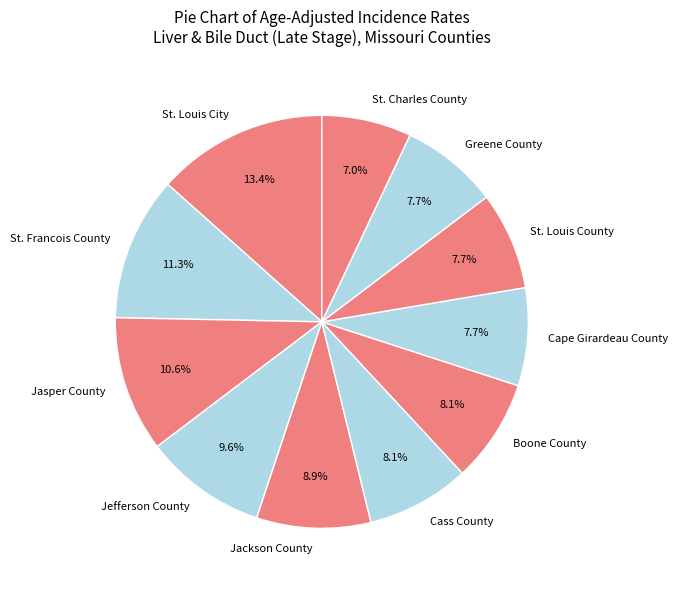

Count the number of slices in the pie.

11